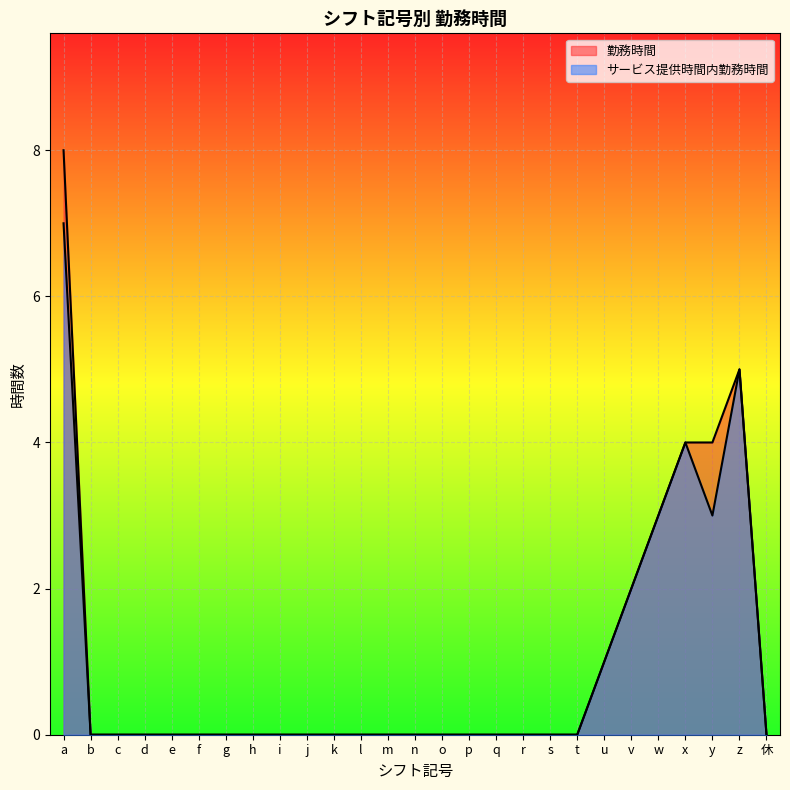

Count the number of categories in the chart.

27